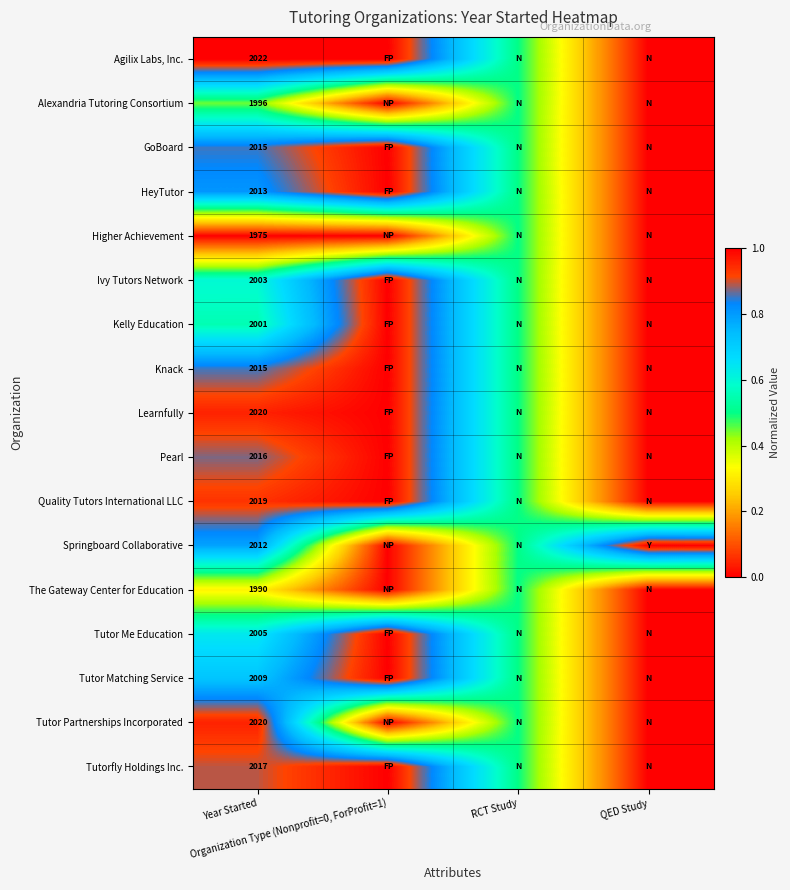

The value of Quality Tutors International LLC at RCT Study is 0.3. True or false?

False